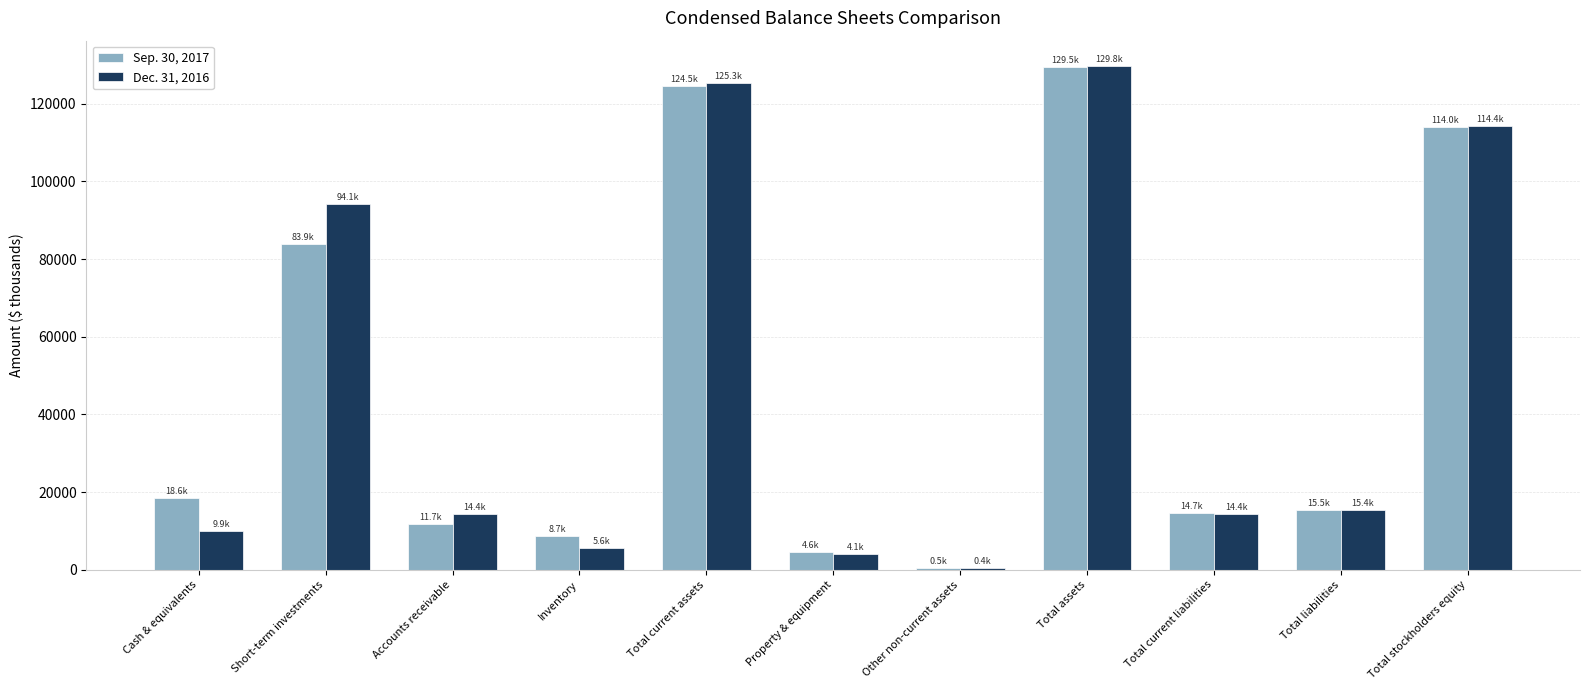

Which category has the highest value across all series?

Total assets